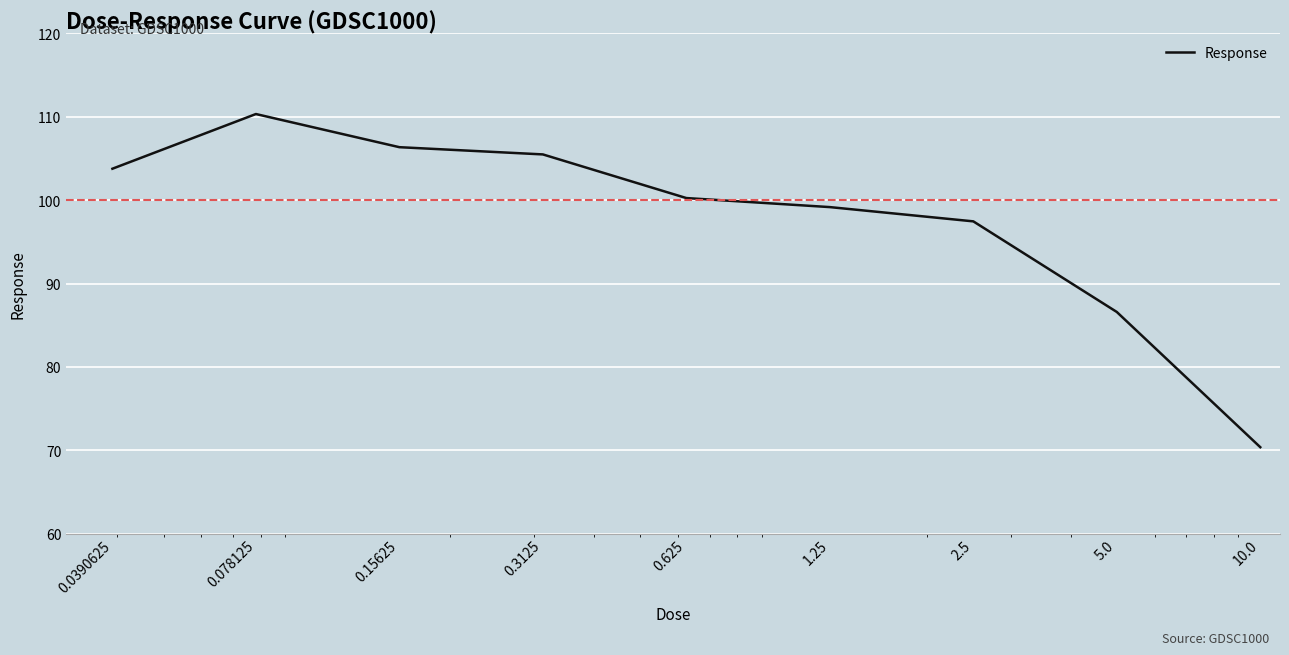

What is the difference between the maximum and minimum values?

40.0